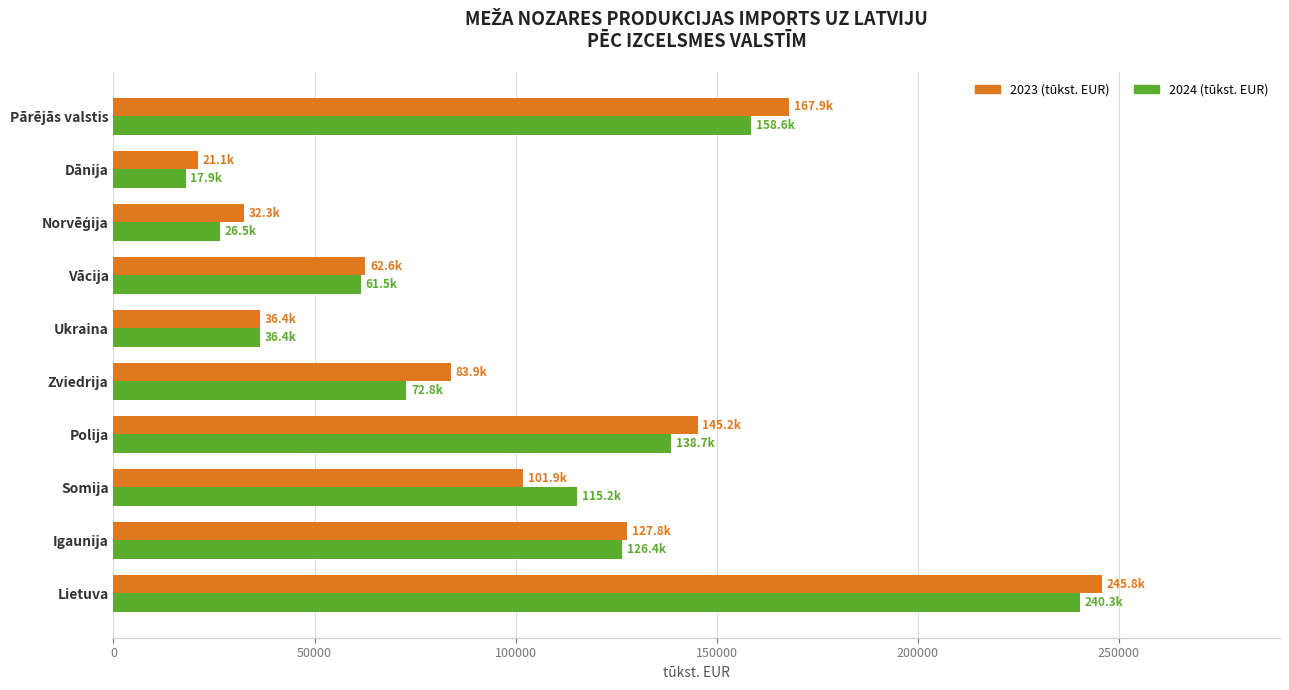

At which category is the sum across all series the highest?

Lietuva